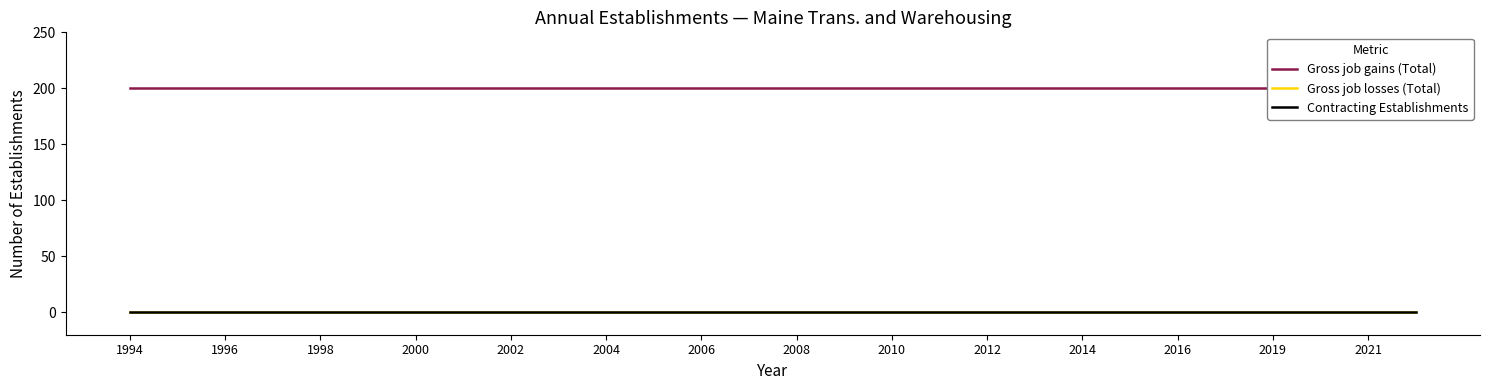

The Gross job losses (Total) series shows 0 at 2021. True or false?

True